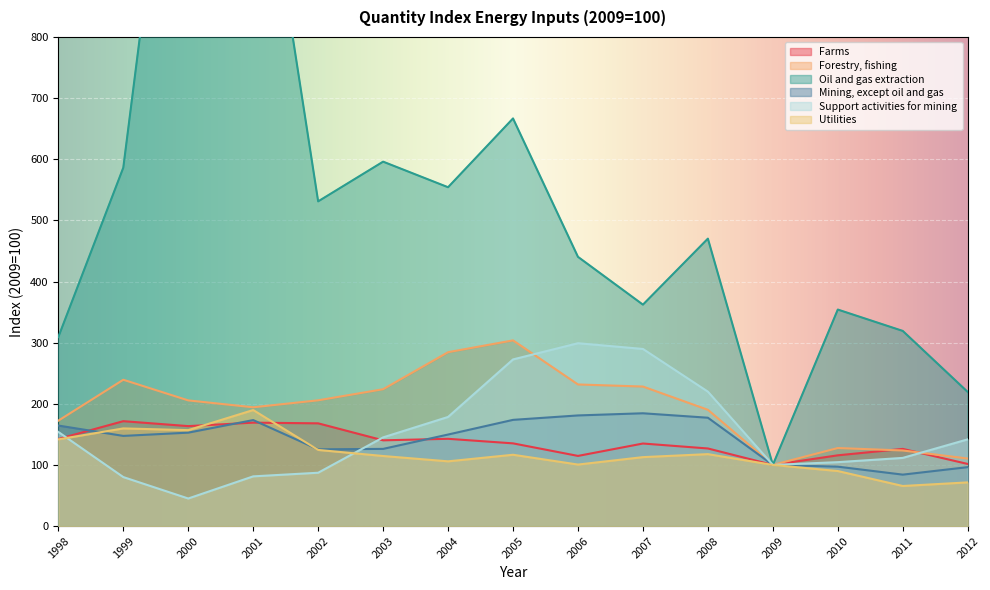

True or false: Forestry, fishing has a value of 110.5 at 2012.

True